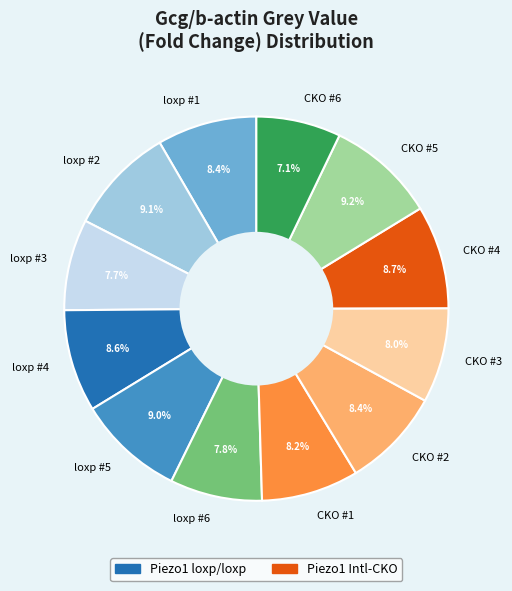

Do CKO #3 and loxp #4 together represent more than half of the pie?

No